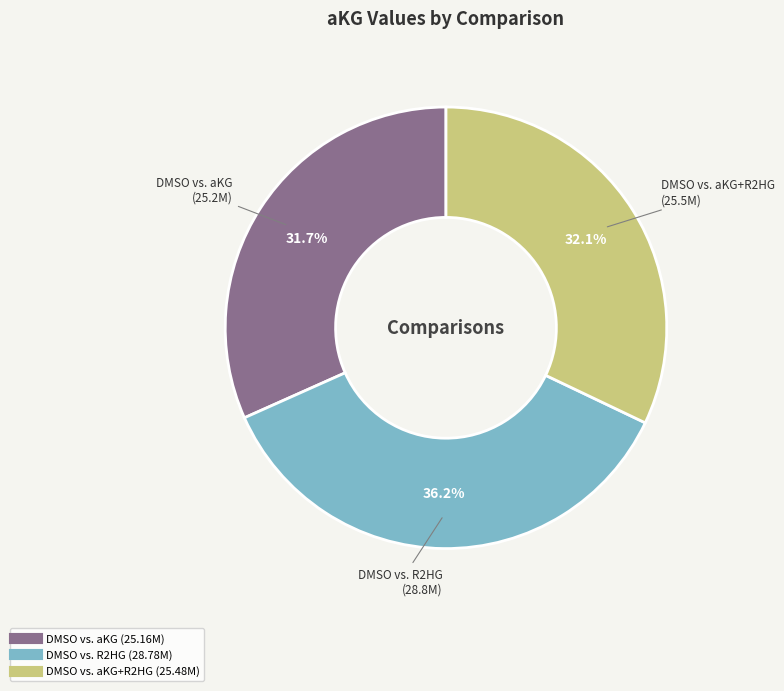

Count the number of slices in the pie.

3